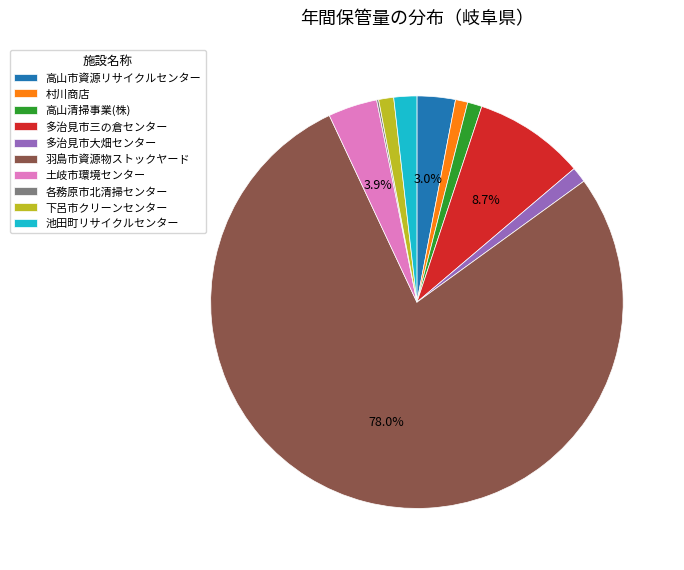

To the nearest percent, what is the combined percentage of 池田町リサイクルセンター and 下呂市クリーンセンター?

3%